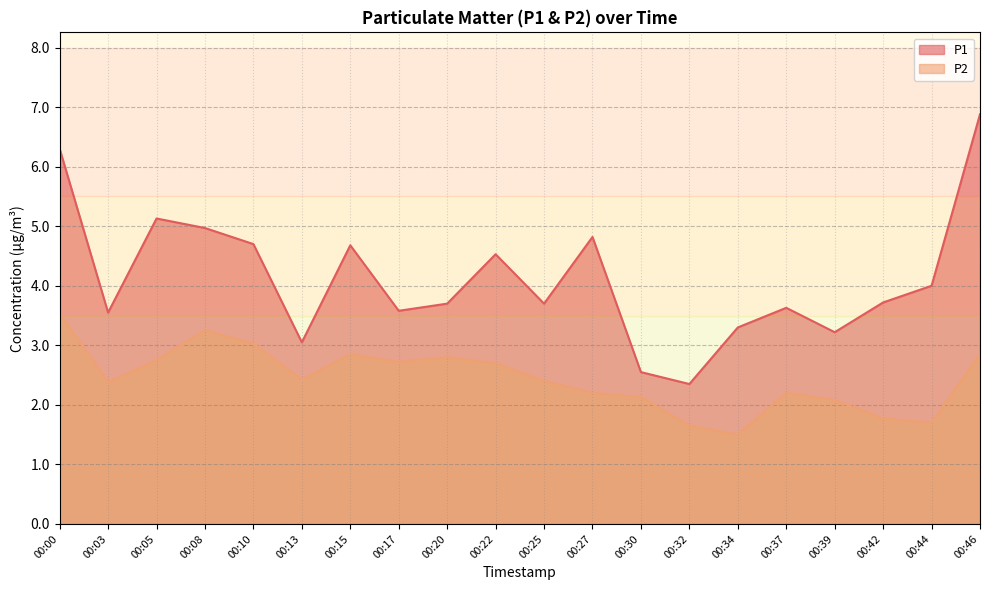

Which series changed the most between 00:15 and 00:25?

P1